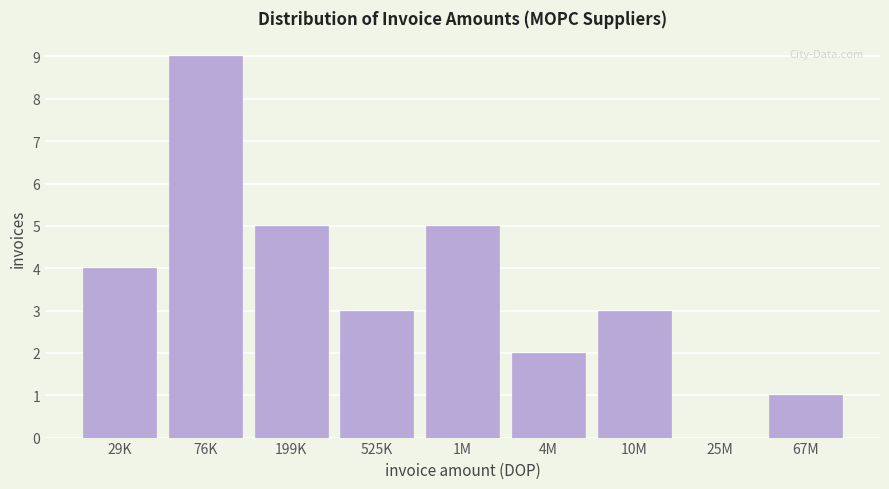

Reading left to right, list all the values displayed in this chart.

29K=4	76K=9	199K=5	525K=3	1M=5	4M=2	10M=3	25M=0	67M=1